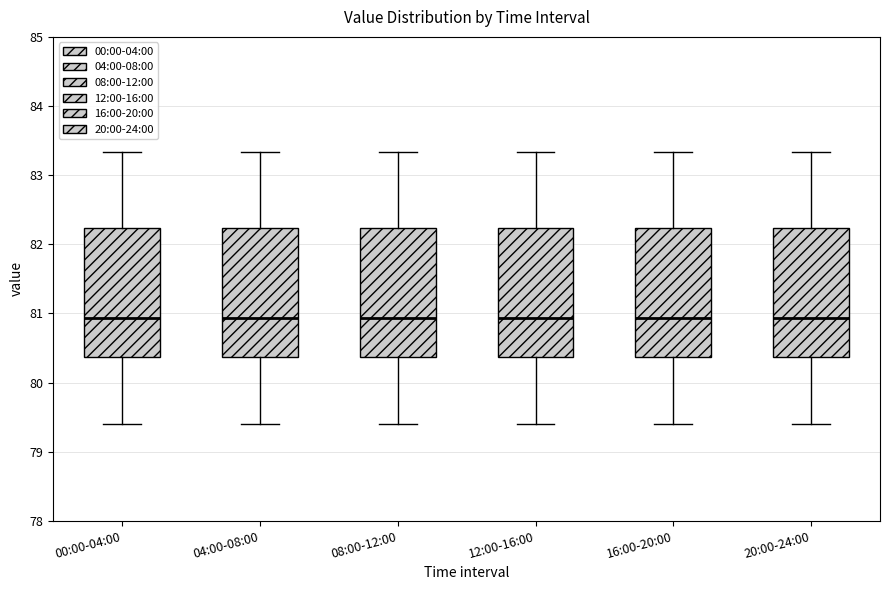

Reading left to right, transcribe this box plot: for each box, give where its median line is, the range the box spans, and where its two whiskers end, as read against the y-axis. The values are not printed on the chart, so give them approximately, as read against the axis.

00:00-04:00: median 80.9, box 80.4 to 82.2, whiskers 79.4 to 83.3
04:00-08:00: median 80.9, box 80.4 to 82.2, whiskers 79.4 to 83.3
08:00-12:00: median 80.9, box 80.4 to 82.2, whiskers 79.4 to 83.3
12:00-16:00: median 80.9, box 80.4 to 82.2, whiskers 79.4 to 83.3
16:00-20:00: median 80.9, box 80.4 to 82.2, whiskers 79.4 to 83.3
20:00-24:00: median 80.9, box 80.4 to 82.2, whiskers 79.4 to 83.3